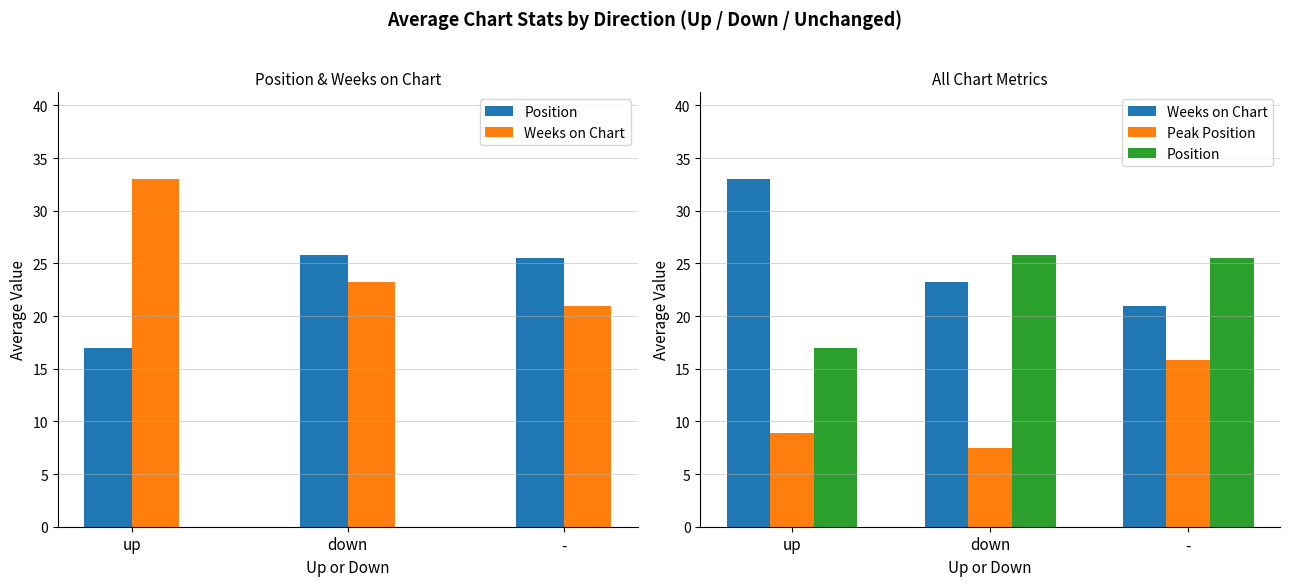

How many groups of bars are there?

3